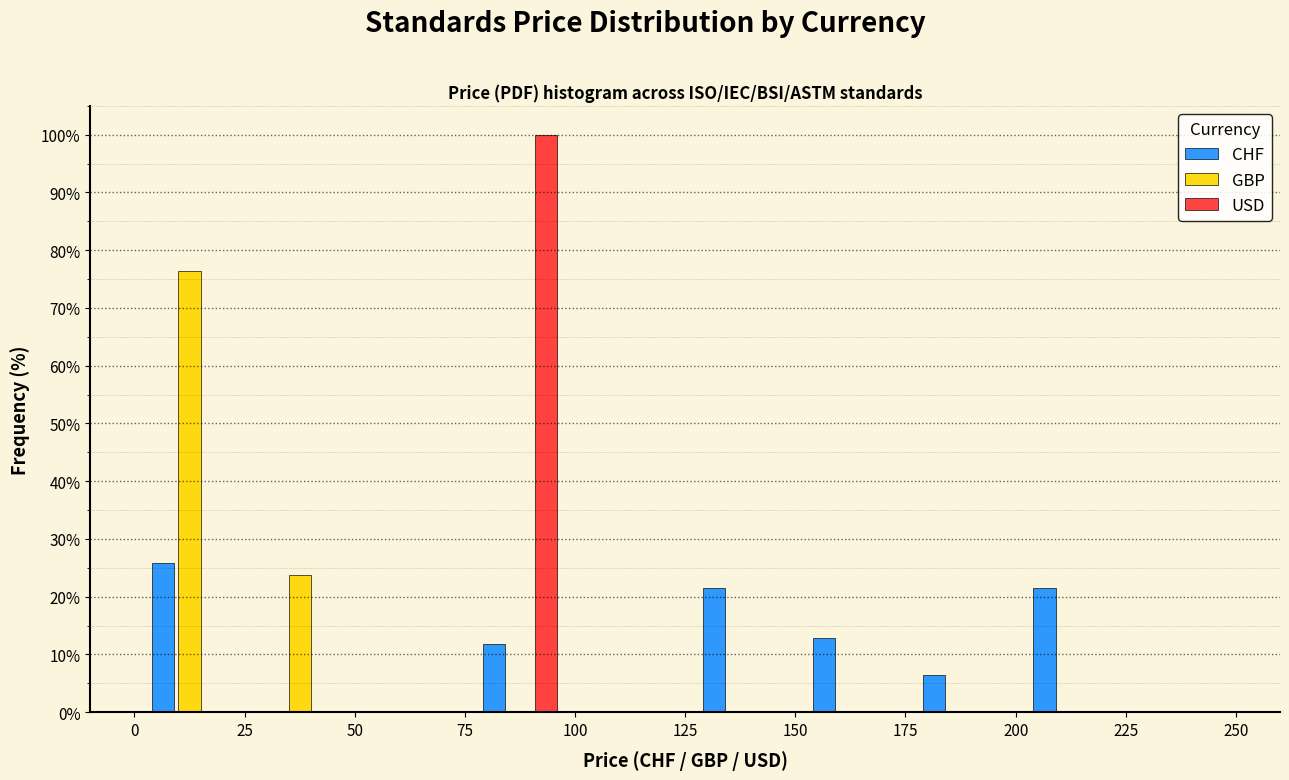

What is the height of the USD bar covering 75 to 100 on the x-axis? The values are not printed on the chart, so give them approximately, as read against the axis.

100